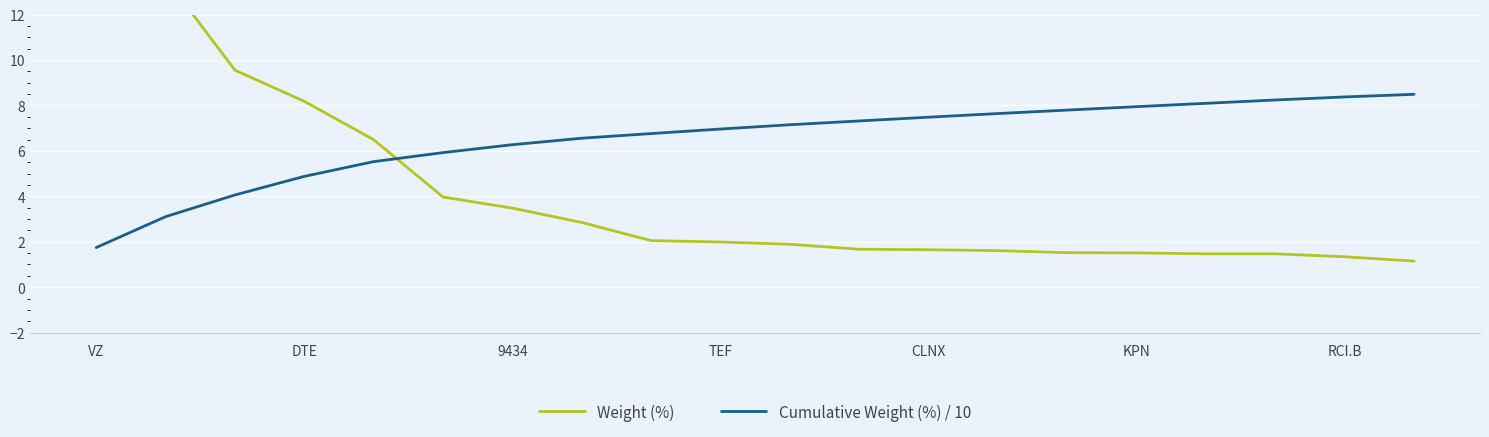

Is it true that Cumulative Weight (%) / 10 equals 1.7 at VZ?

True